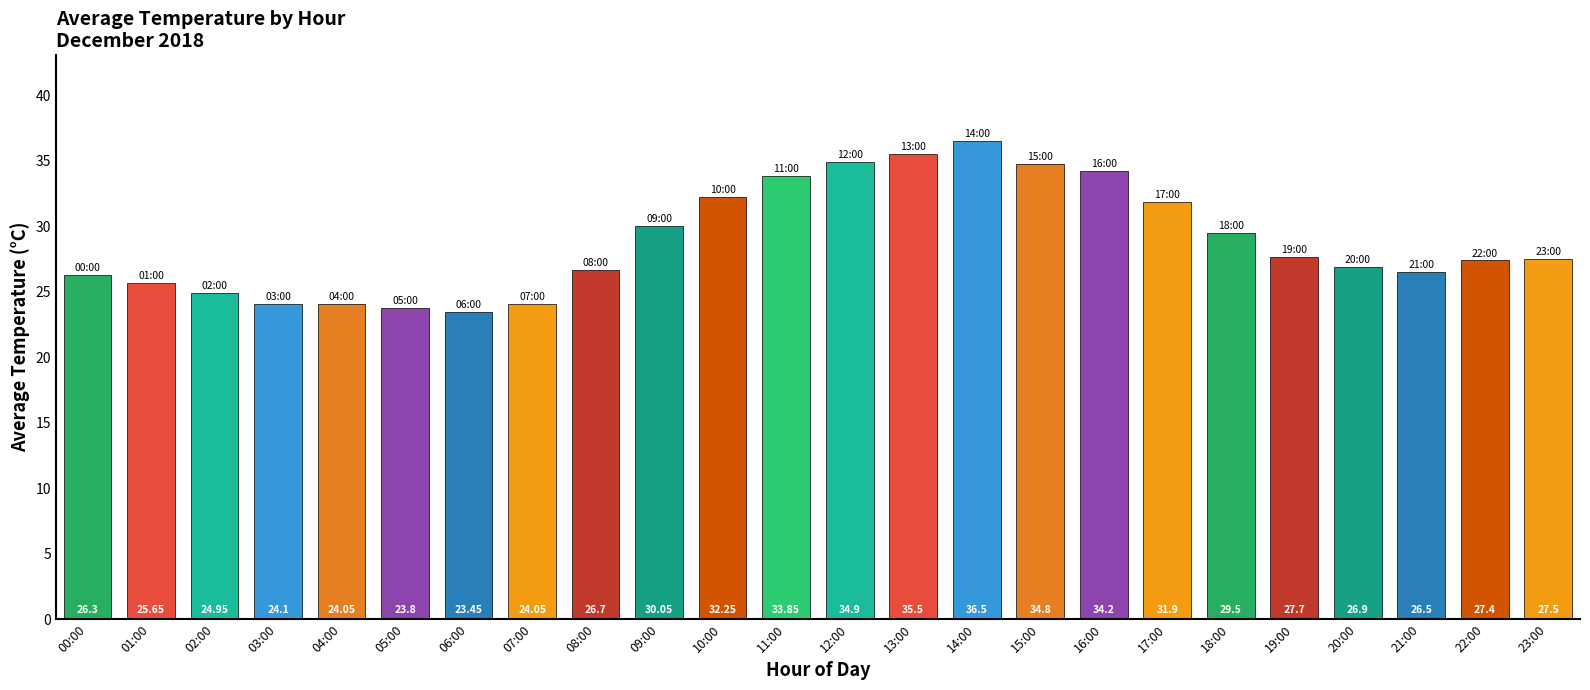

At which label is the value closest to 29?

18:00